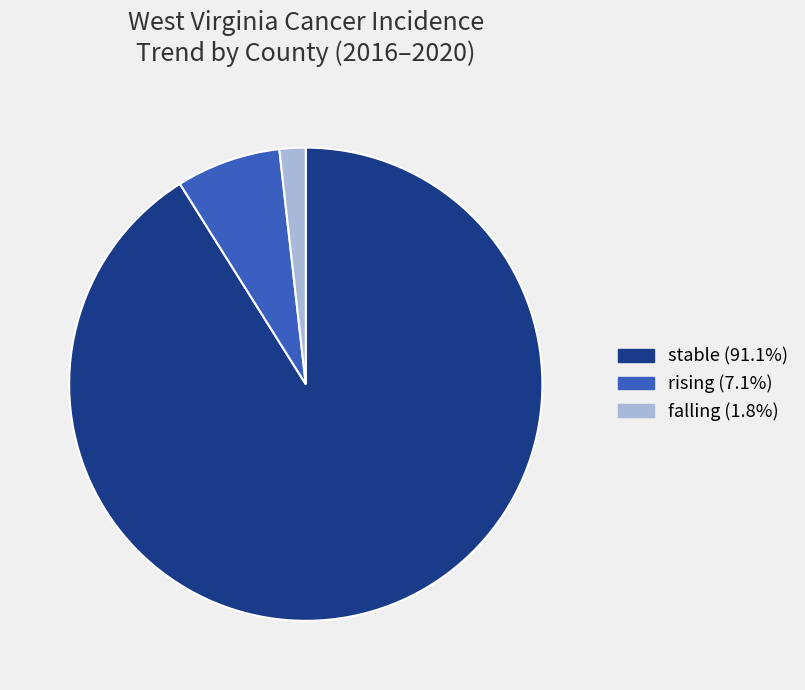

Rank the categories by value from highest to lowest.

stable, rising, falling